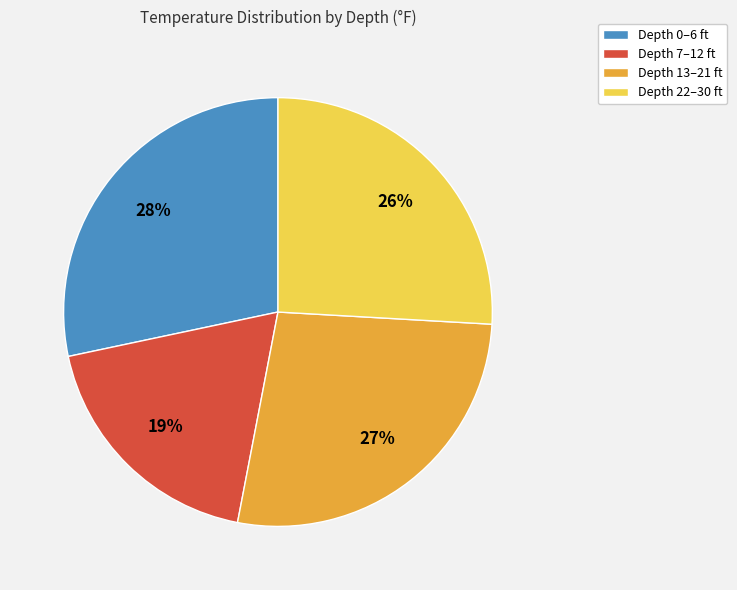

Does any single category account for the majority?

No